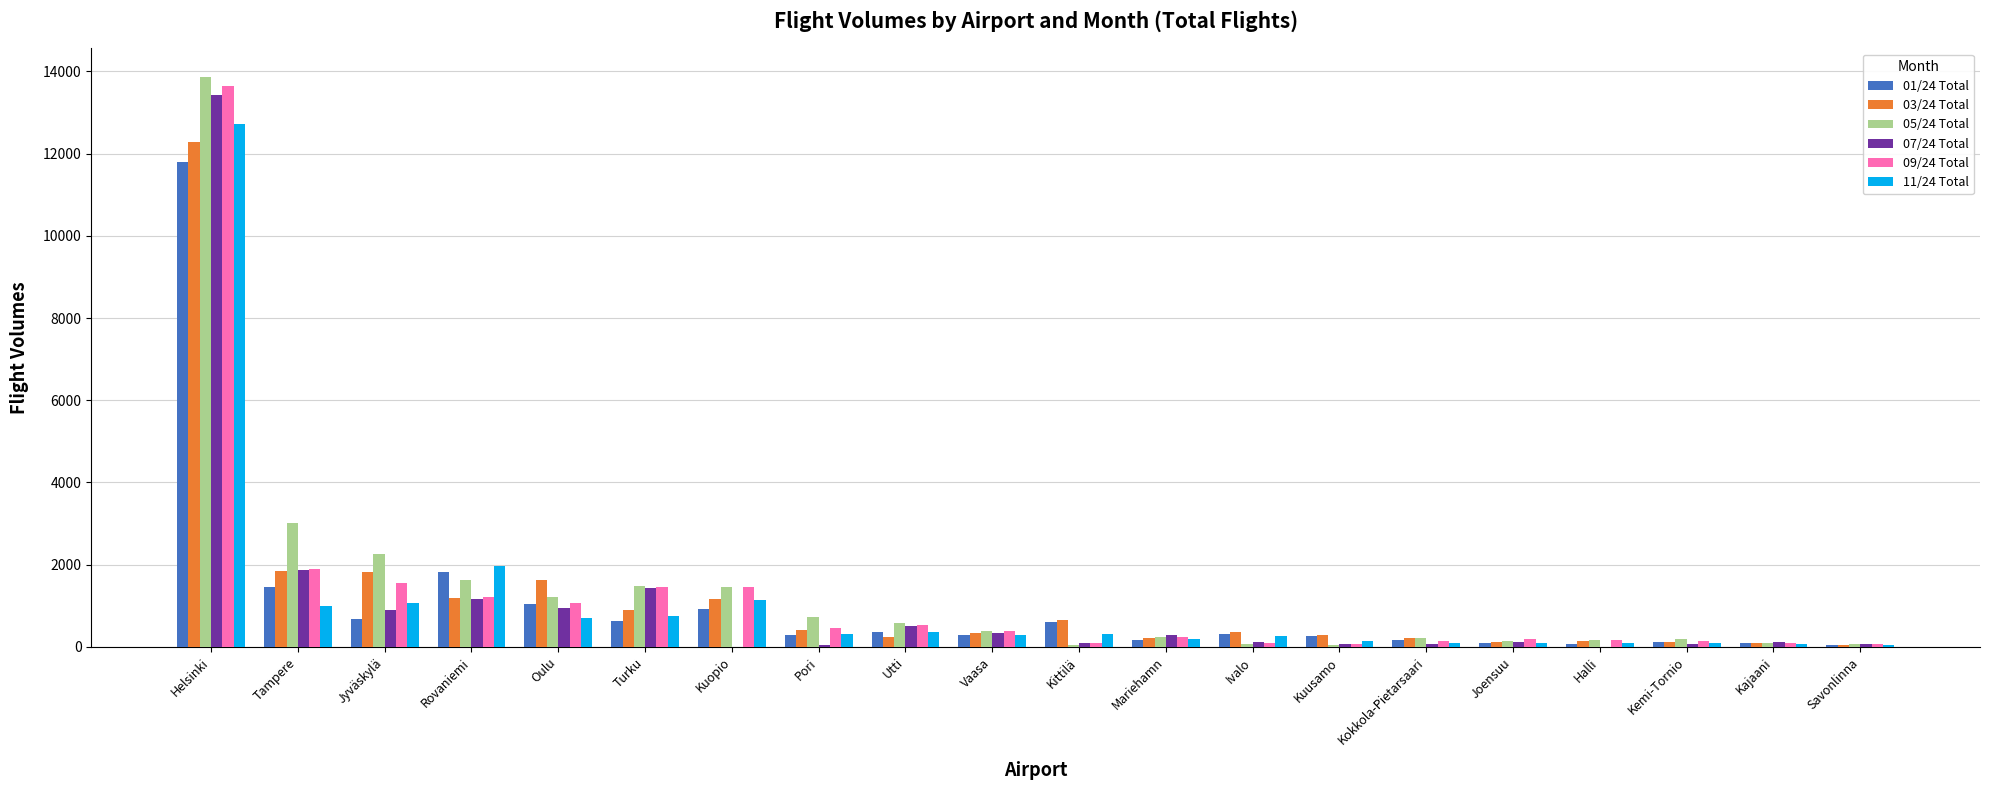

What are all the series names shown in the legend?

01/24 Total, 03/24 Total, 05/24 Total, 07/24 Total, 09/24 Total, 11/24 Total